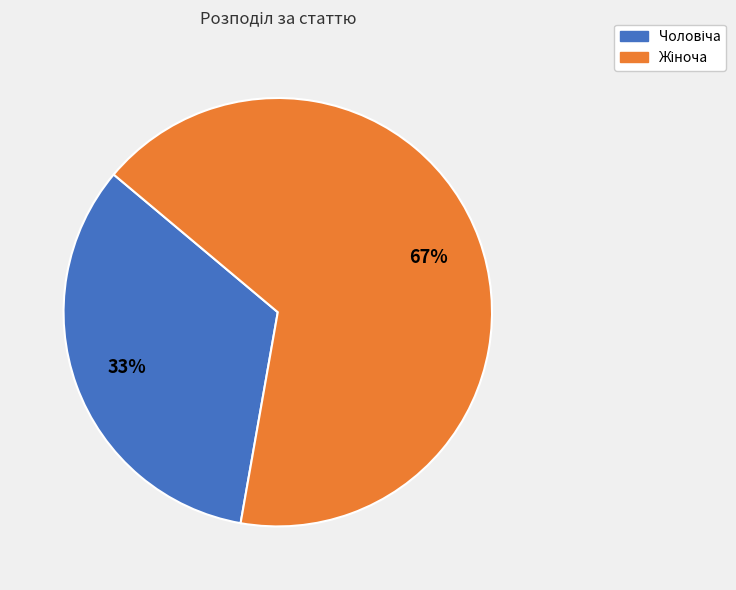

To the nearest percent, what is the average slice percentage?

50%